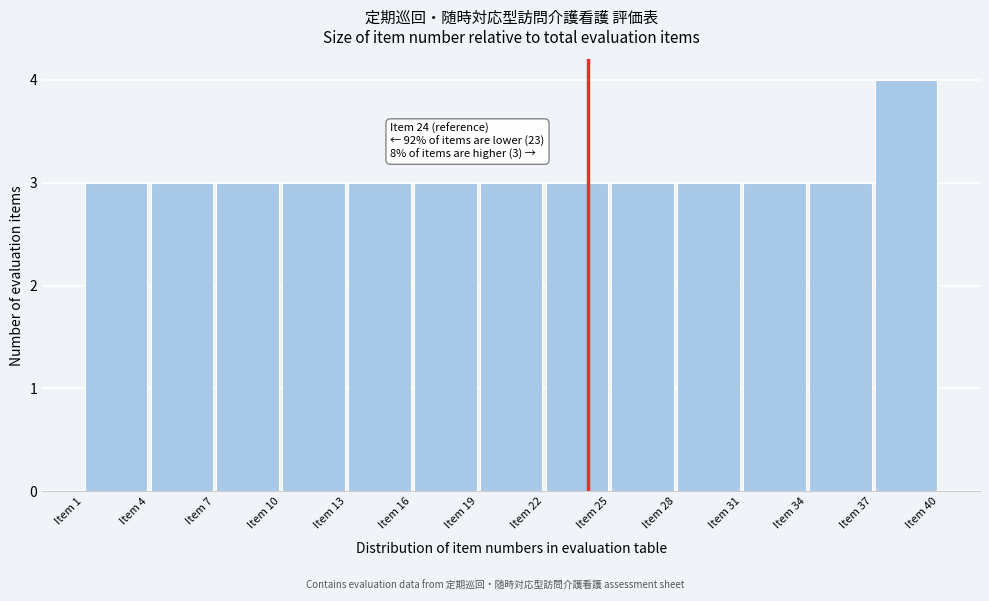

Over which range of the x-axis is the bar tallest?

37 to 40